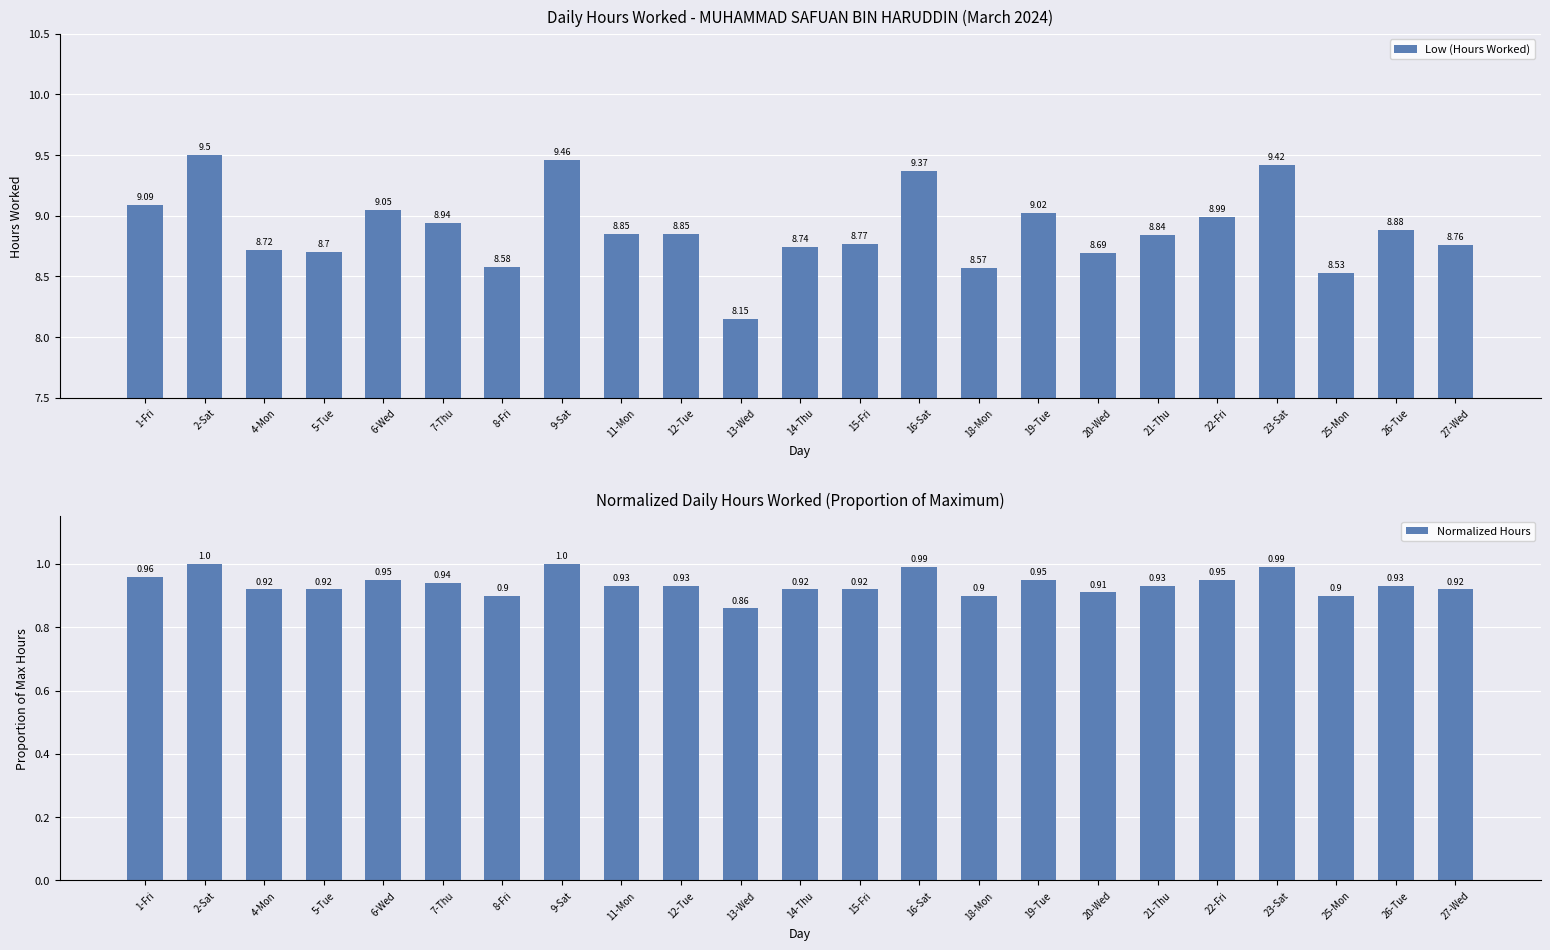

How many series are shown in this chart?

2